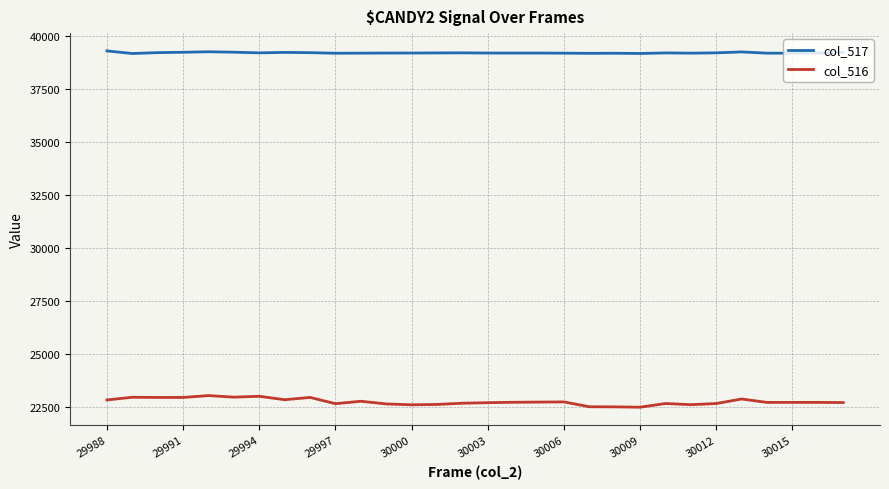

List the series in order of their overall mean, lowest first.

col_516, col_517